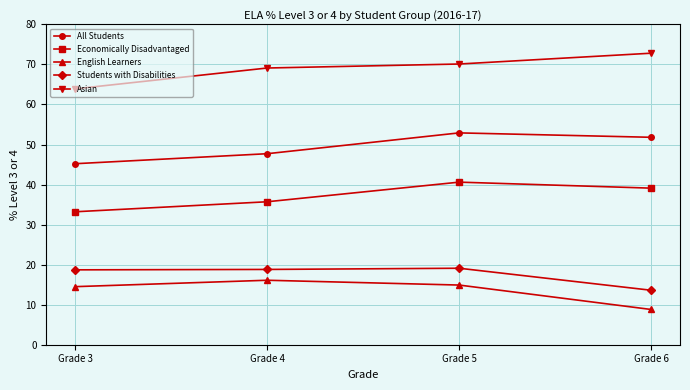

What is the value of the Asian point at the 1st from the left?

63.9